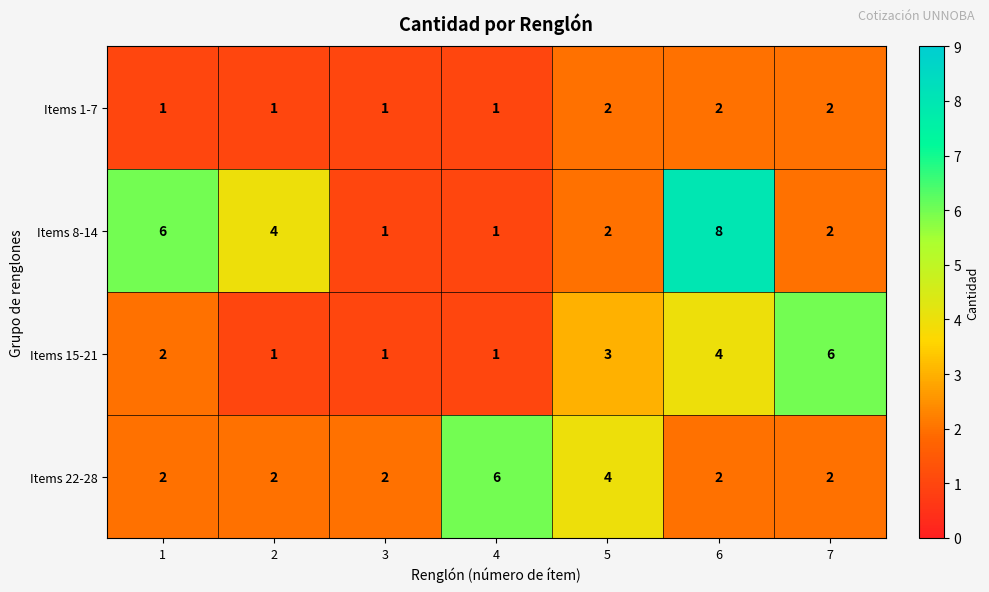

Count the number of data series in this chart.

4